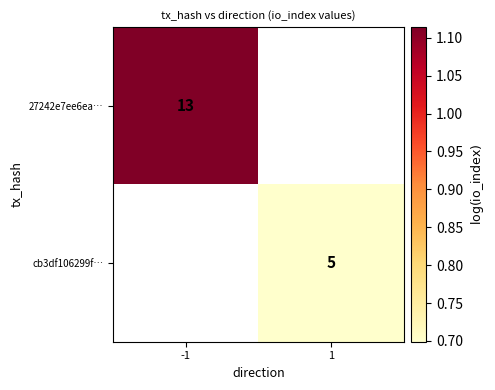

Read the 27242e7ee6ea… value at -1.

1.1